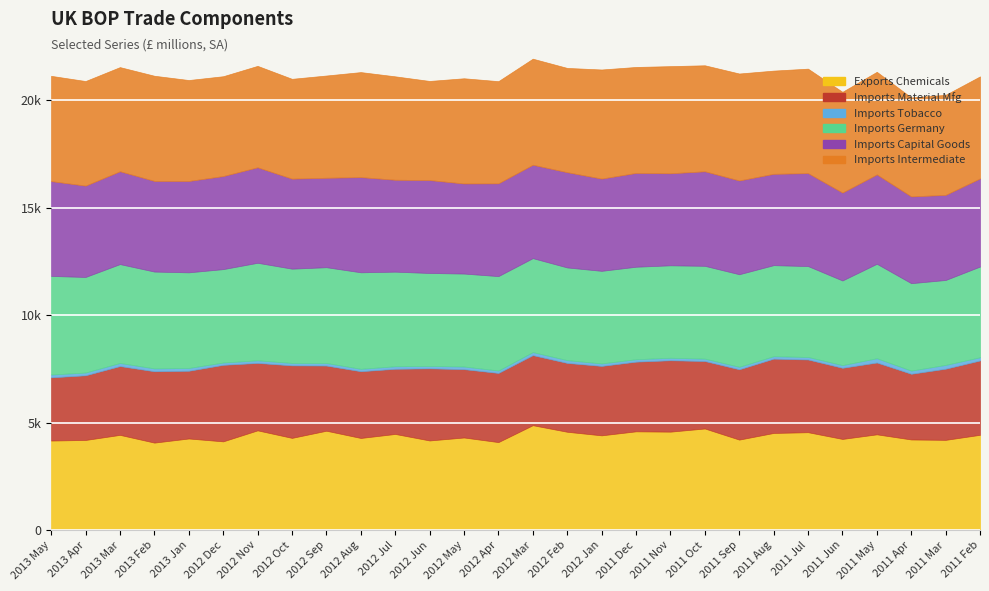

True or false: Imports Tobacco has more than 1 interior local peaks.

True